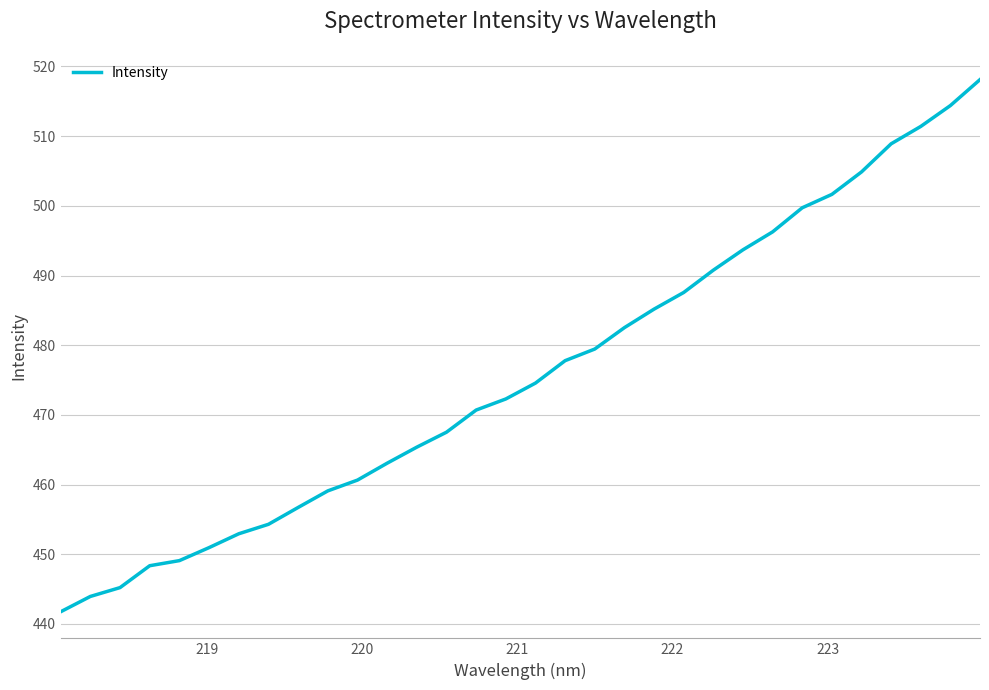

Is this an area chart (filled region under the line)?

No